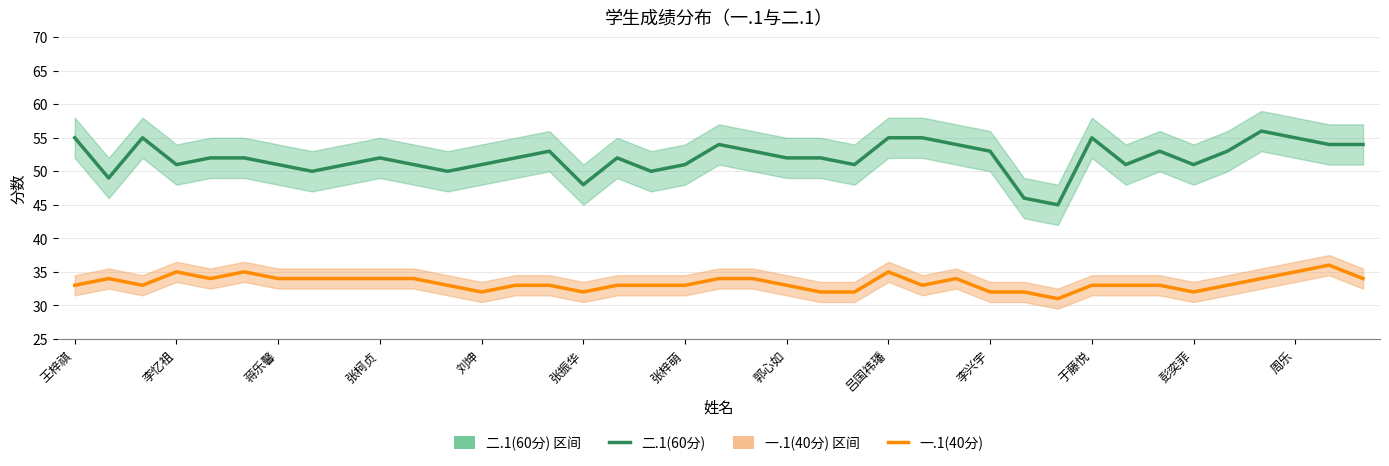

True or false: 一.1(40分) has a value of 11 at 刘坤.

False